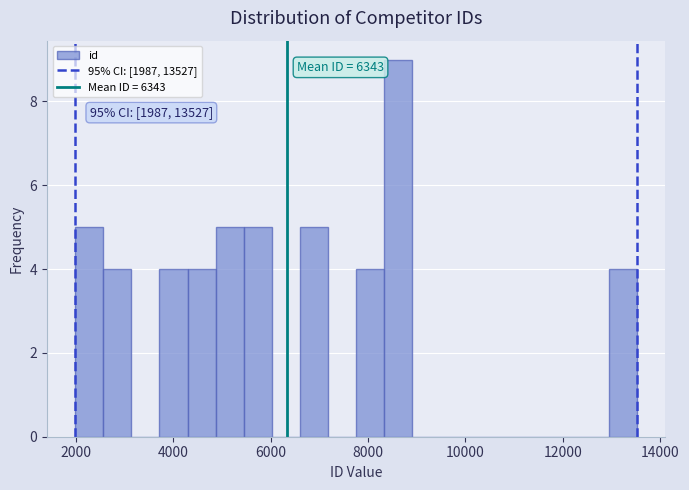

Read against the x-axis, roughly where is the centre of the tallest bar?

8600